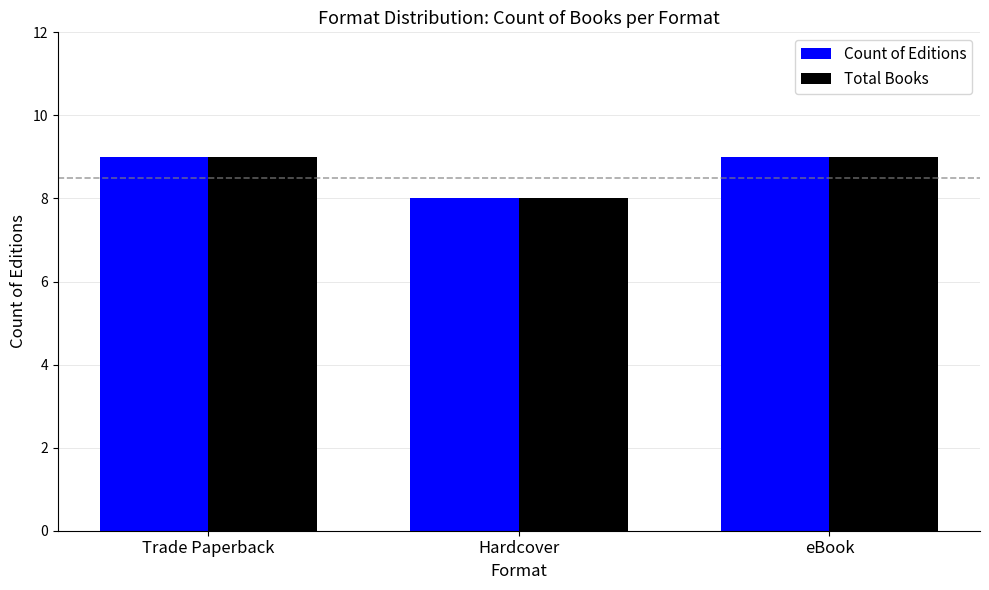

Is the value of Total Books at Hardcover greater than the value of Count of Editions at eBook?

No